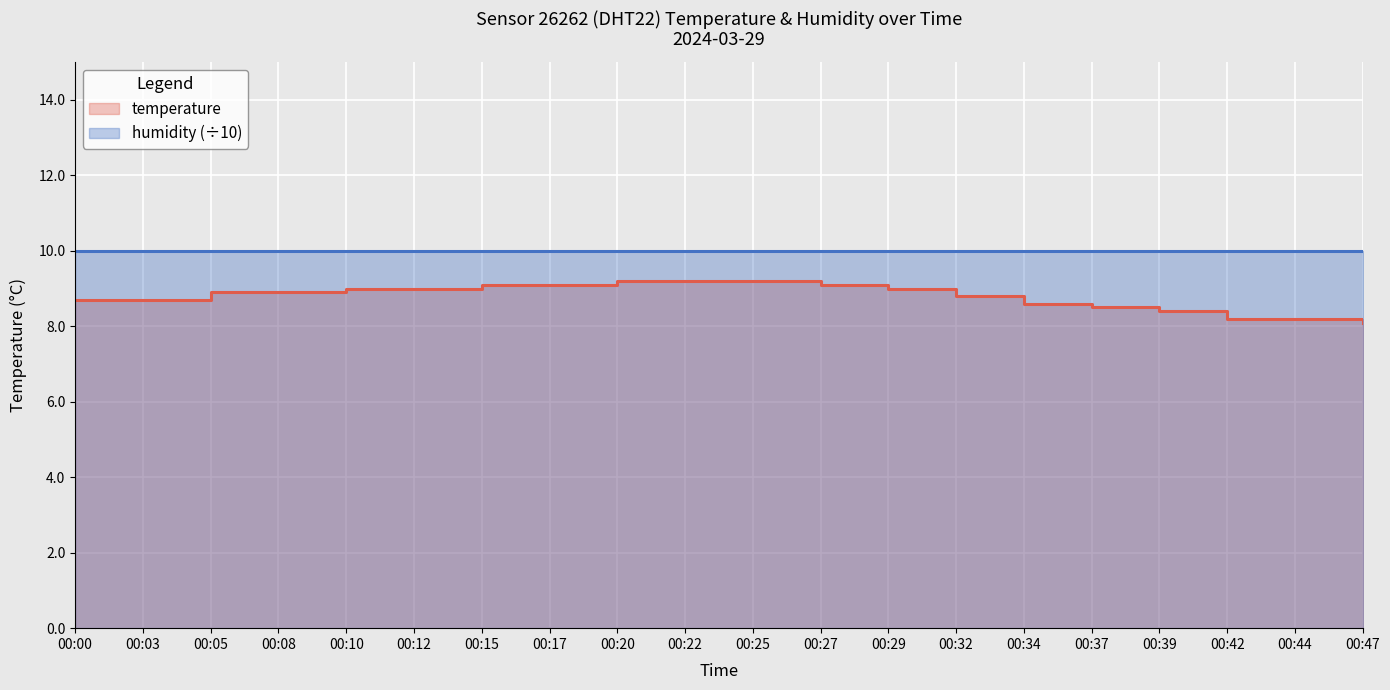

Which label corresponds to the largest value in the chart?

00:20